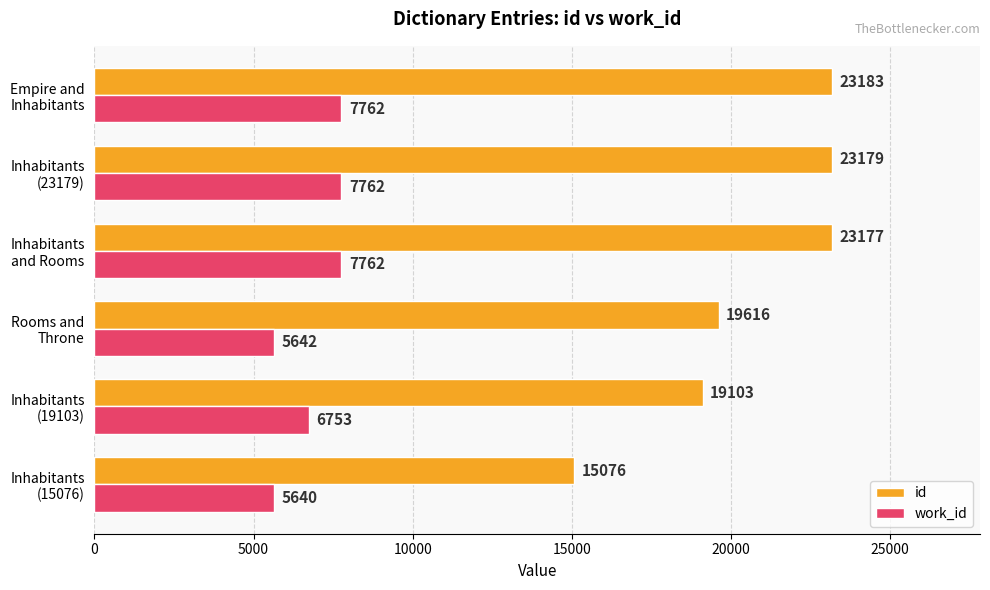

At how many categories does at least one series exceed 22902?

3